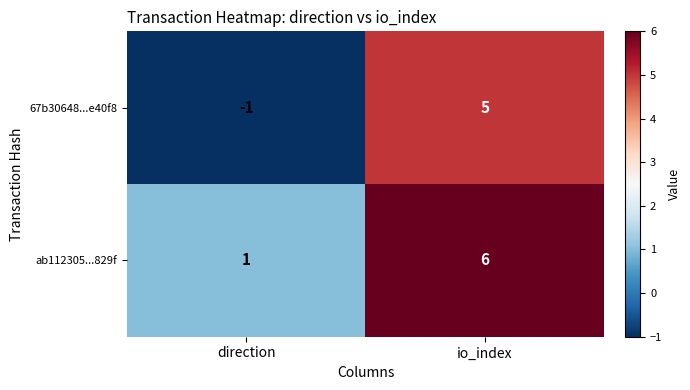

What is the total value across all series at io_index?

11